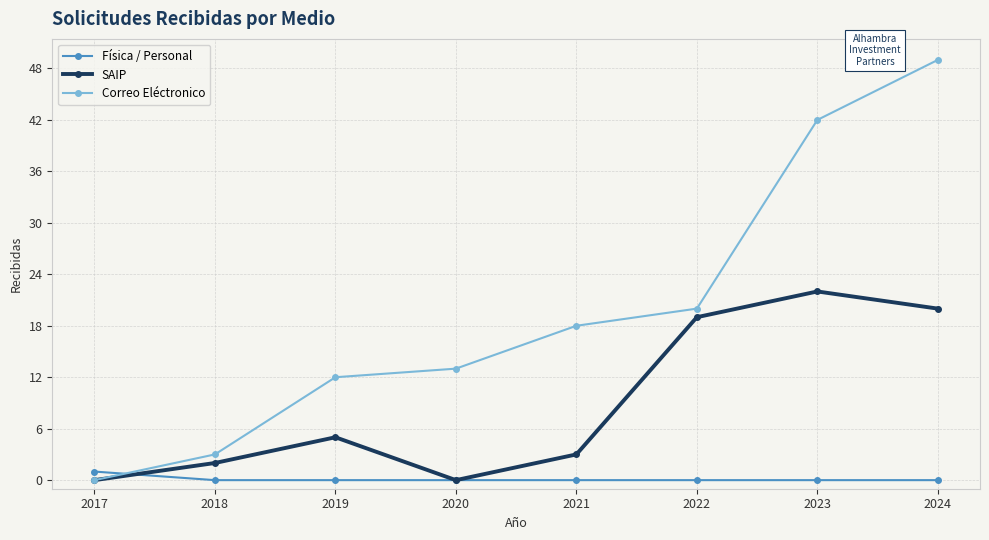

How many data points does each series have?

8